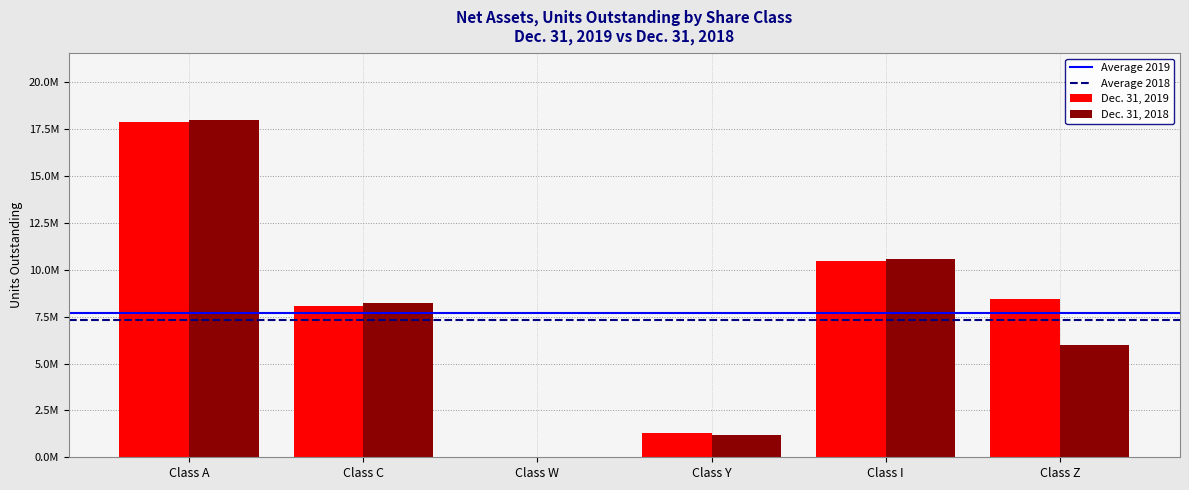

Is the value of Dec. 31, 2019 at Class Z greater than the value of Dec. 31, 2018 at Class Z?

Yes